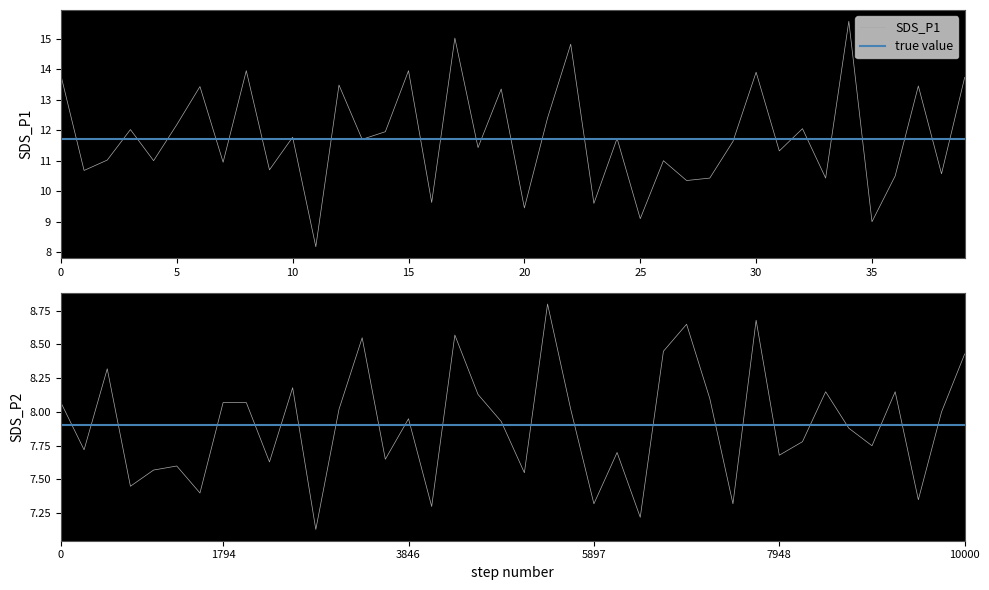

What is the lowest value of the SDS_P1 series?

8.2